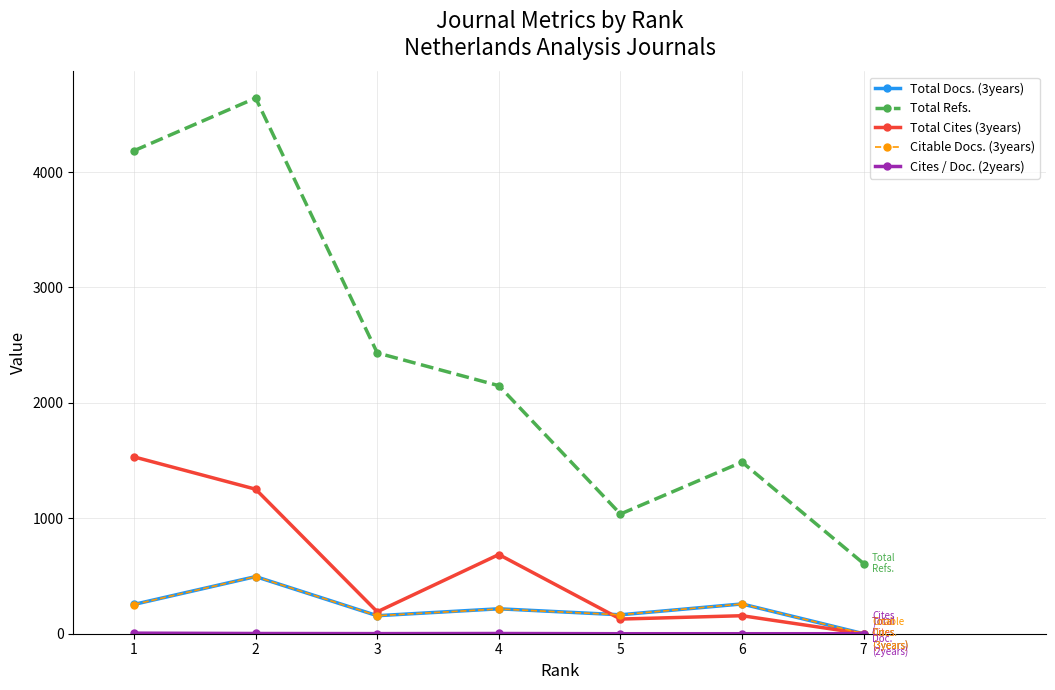

Is it true that Total Refs. equals 1037 at 5?

True